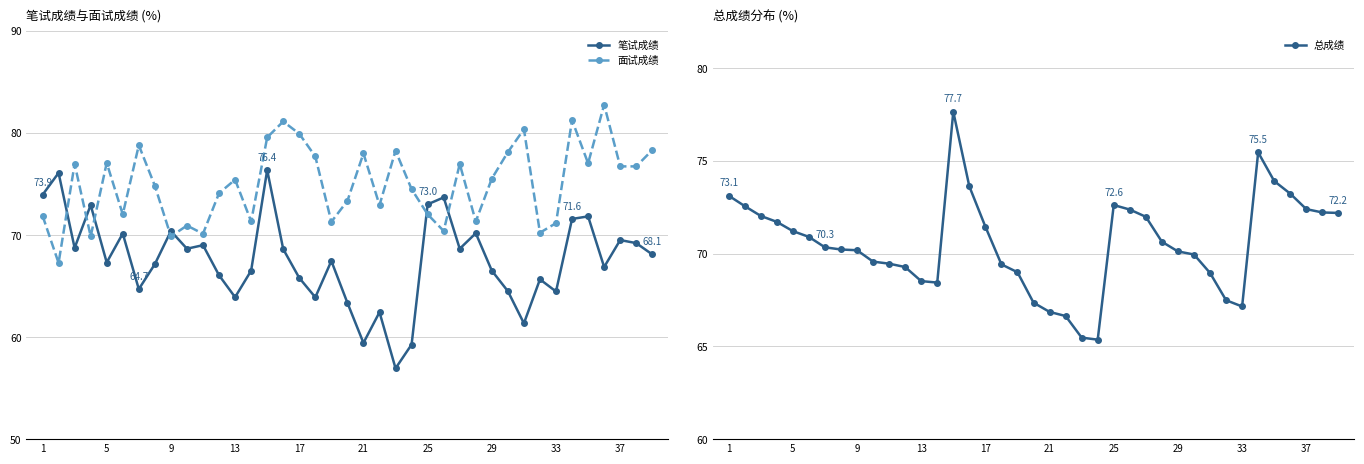

Rank the series by their maximum value, from highest to lowest.

面试成绩, 总成绩, 笔试成绩